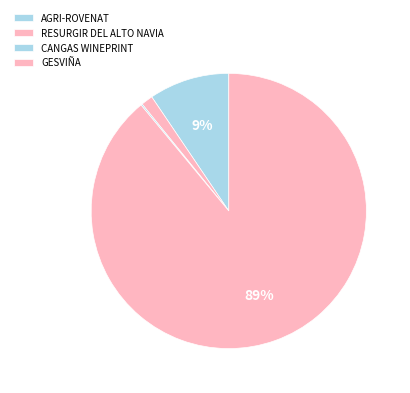

To the nearest percent, what is the average slice percentage?

25%